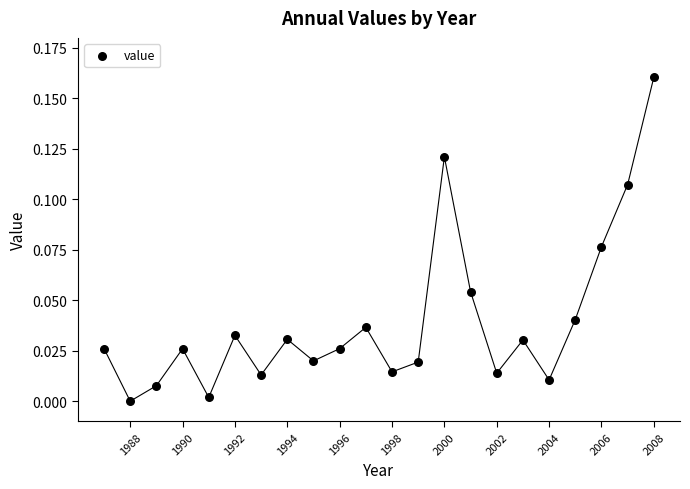

What is the range of X values (max minus min)?

21.0